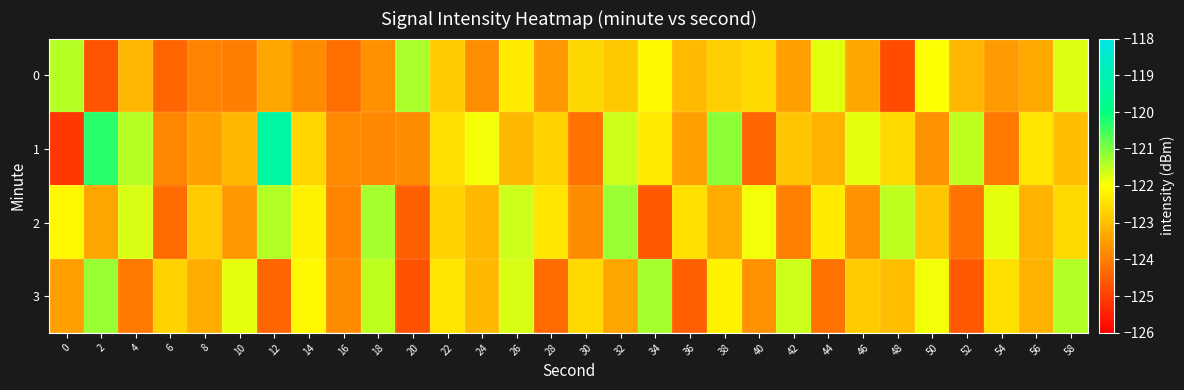

What is the total value across all series at 14?

-490.7